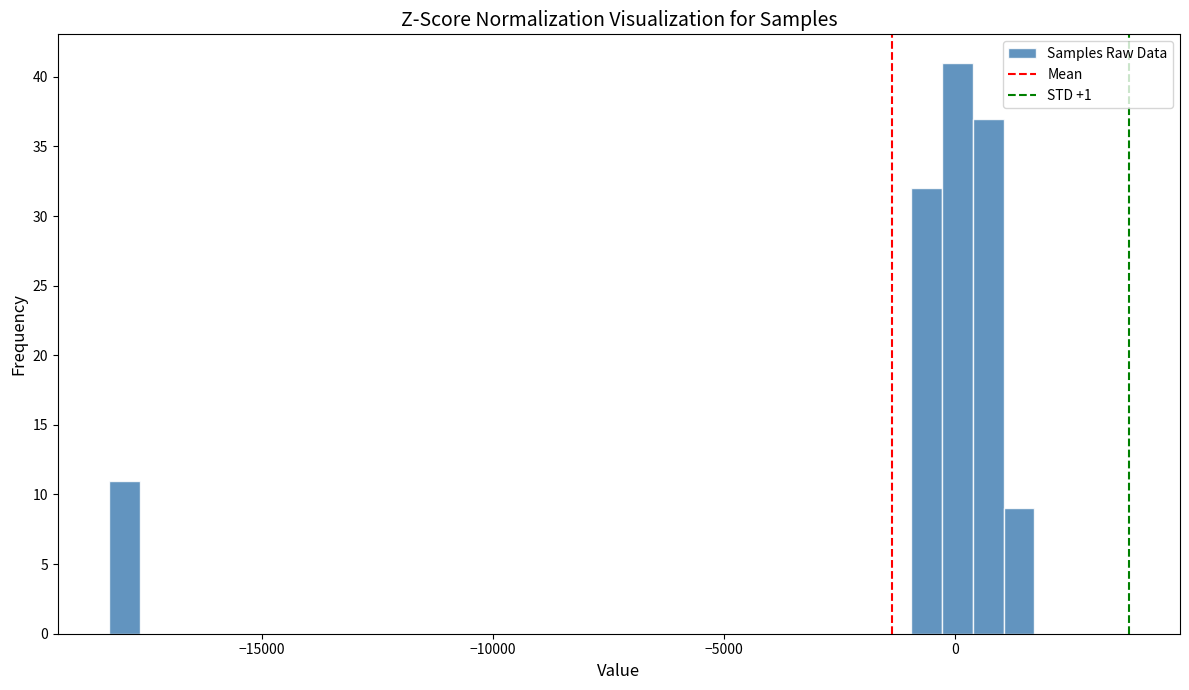

Around what value on the x-axis is the tallest bar? Give the approximate position of its centre, as read against the axis.

0